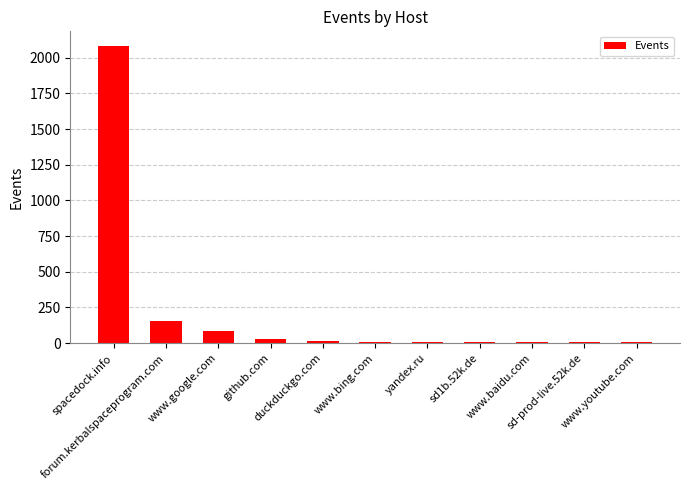

Are the bars horizontal?

No